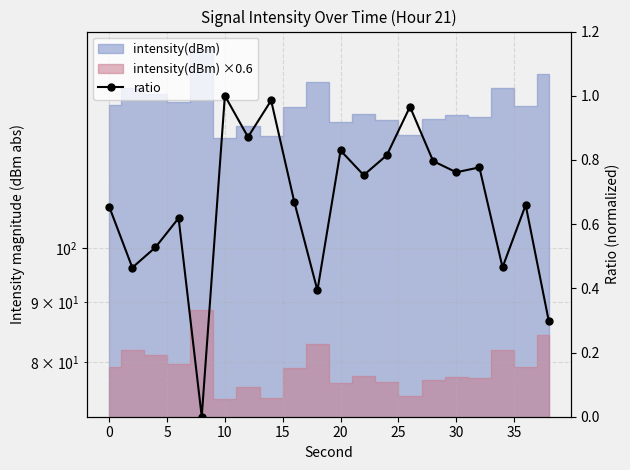

Does the chart have visible grid lines?

Yes